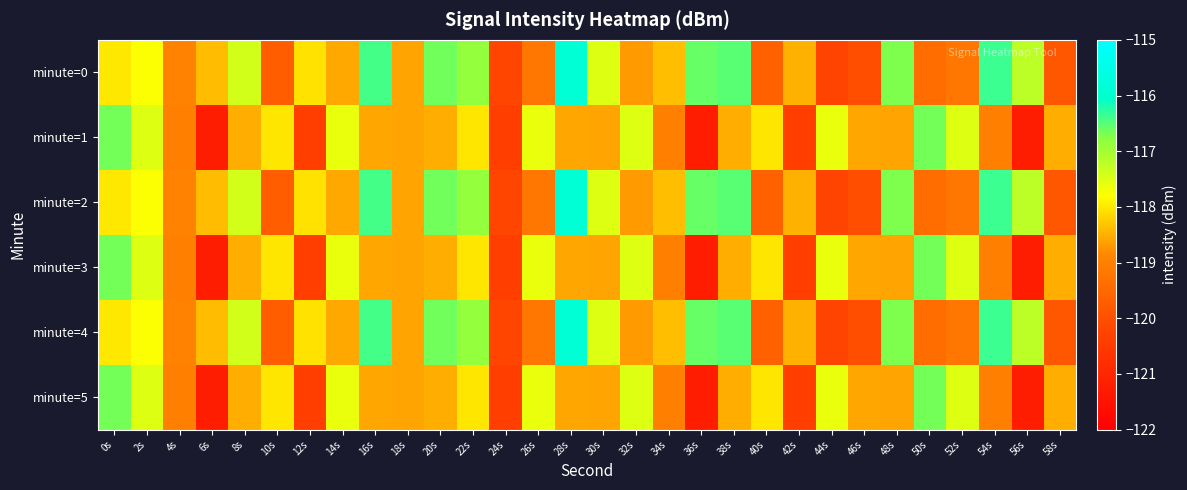

Reading left to right, transcribe all the data shown in this chart.

minute=0: 0s=-118.0	2s=-117.8	4s=-118.9	6s=-118.4	8s=-117.4	10s=-119.7	12s=-118.0	14s=-118.6	16s=-116.4	18s=-118.6	20s=-116.6	22s=-116.9	24s=-120.2	26s=-119.2	28s=-115.9	30s=-117.5	32s=-118.7	34s=-118.4	36s=-116.6	38s=-116.5	40s=-119.6	42s=-118.5	44s=-120.3	46s=-120.0	48s=-116.7	50s=-119.4	52s=-119.2	54s=-116.4	56s=-117.2	58s=-119.9
minute=1: 0s=-116.6	2s=-117.5	4s=-119.0	6s=-121.2	8s=-118.5	10s=-118.0	12s=-120.4	14s=-117.6	16s=-118.6	18s=-118.6	20s=-118.5	22s=-118.0	24s=-120.4	26s=-117.6	28s=-118.6	30s=-118.6	32s=-117.5	34s=-119.0	36s=-121.2	38s=-118.5	40s=-118.0	42s=-120.4	44s=-117.6	46s=-118.6	48s=-118.6	50s=-116.6	52s=-117.5	54s=-119.0	56s=-121.2	58s=-118.5
minute=2: 0s=-118.0	2s=-117.8	4s=-118.9	6s=-118.4	8s=-117.4	10s=-119.7	12s=-118.0	14s=-118.6	16s=-116.4	18s=-118.6	20s=-116.6	22s=-116.9	24s=-120.2	26s=-119.2	28s=-115.9	30s=-117.5	32s=-118.7	34s=-118.4	36s=-116.6	38s=-116.5	40s=-119.6	42s=-118.5	44s=-120.3	46s=-120.0	48s=-116.7	50s=-119.4	52s=-119.2	54s=-116.4	56s=-117.2	58s=-119.9
minute=3: 0s=-116.6	2s=-117.5	4s=-119.0	6s=-121.2	8s=-118.5	10s=-118.0	12s=-120.4	14s=-117.6	16s=-118.6	18s=-118.6	20s=-118.5	22s=-118.0	24s=-120.4	26s=-117.6	28s=-118.6	30s=-118.6	32s=-117.5	34s=-119.0	36s=-121.2	38s=-118.5	40s=-118.0	42s=-120.4	44s=-117.6	46s=-118.6	48s=-118.6	50s=-116.6	52s=-117.5	54s=-119.0	56s=-121.2	58s=-118.5
minute=4: 0s=-118.0	2s=-117.8	4s=-118.9	6s=-118.4	8s=-117.4	10s=-119.7	12s=-118.0	14s=-118.6	16s=-116.4	18s=-118.6	20s=-116.6	22s=-116.9	24s=-120.2	26s=-119.2	28s=-115.9	30s=-117.5	32s=-118.7	34s=-118.4	36s=-116.6	38s=-116.5	40s=-119.6	42s=-118.5	44s=-120.3	46s=-120.0	48s=-116.7	50s=-119.4	52s=-119.2	54s=-116.4	56s=-117.2	58s=-119.9
minute=5: 0s=-116.6	2s=-117.5	4s=-119.0	6s=-121.2	8s=-118.5	10s=-118.0	12s=-120.4	14s=-117.6	16s=-118.6	18s=-118.6	20s=-118.5	22s=-118.0	24s=-120.4	26s=-117.6	28s=-118.6	30s=-118.6	32s=-117.5	34s=-119.0	36s=-121.2	38s=-118.5	40s=-118.0	42s=-120.4	44s=-117.6	46s=-118.6	48s=-118.6	50s=-116.6	52s=-117.5	54s=-119.0	56s=-121.2	58s=-118.5